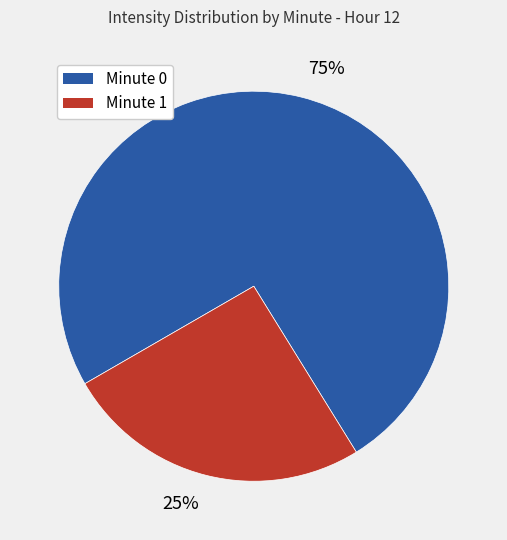

Rank the categories by value from lowest to highest.

25%, 75%